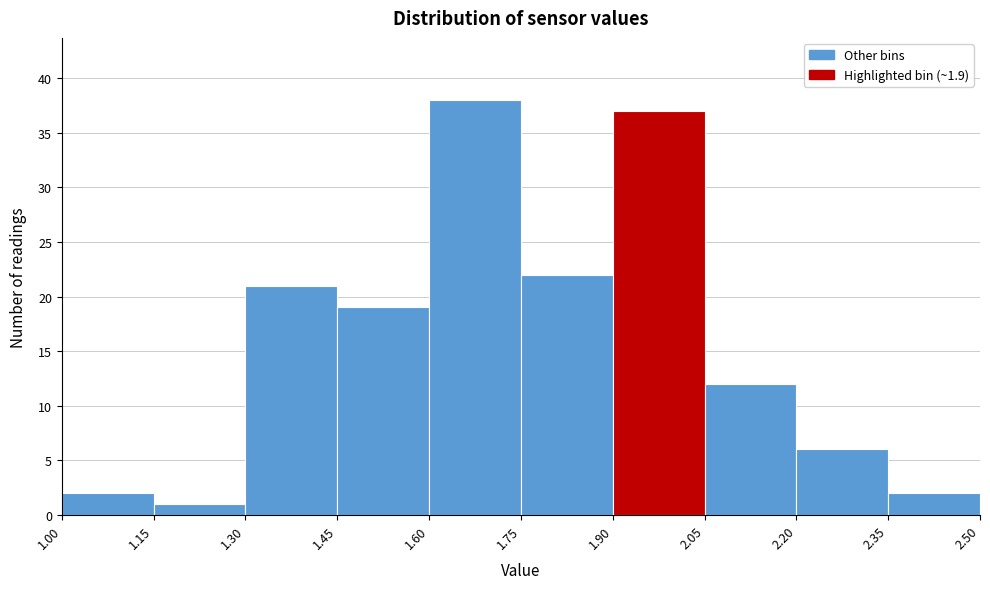

Reading left to right, list every bar in this chart as the range it spans on the x-axis followed by its height. The values are not printed on the chart, so give them approximately, as read against the axis.

1.00 to 1.15: 2
1.15 to 1.30: 1
1.30 to 1.45: 21
1.45 to 1.60: 19
1.60 to 1.75: 38
1.75 to 1.90: 22
1.90 to 2.05: 37
2.05 to 2.20: 12
2.20 to 2.35: 6
2.35 to 2.50: 2